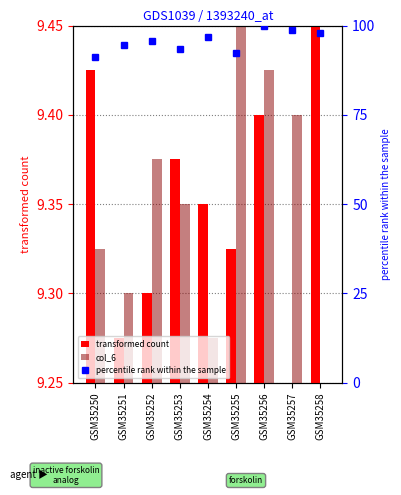

What is the spread (max minus min) of values at GSM35250?

81.8